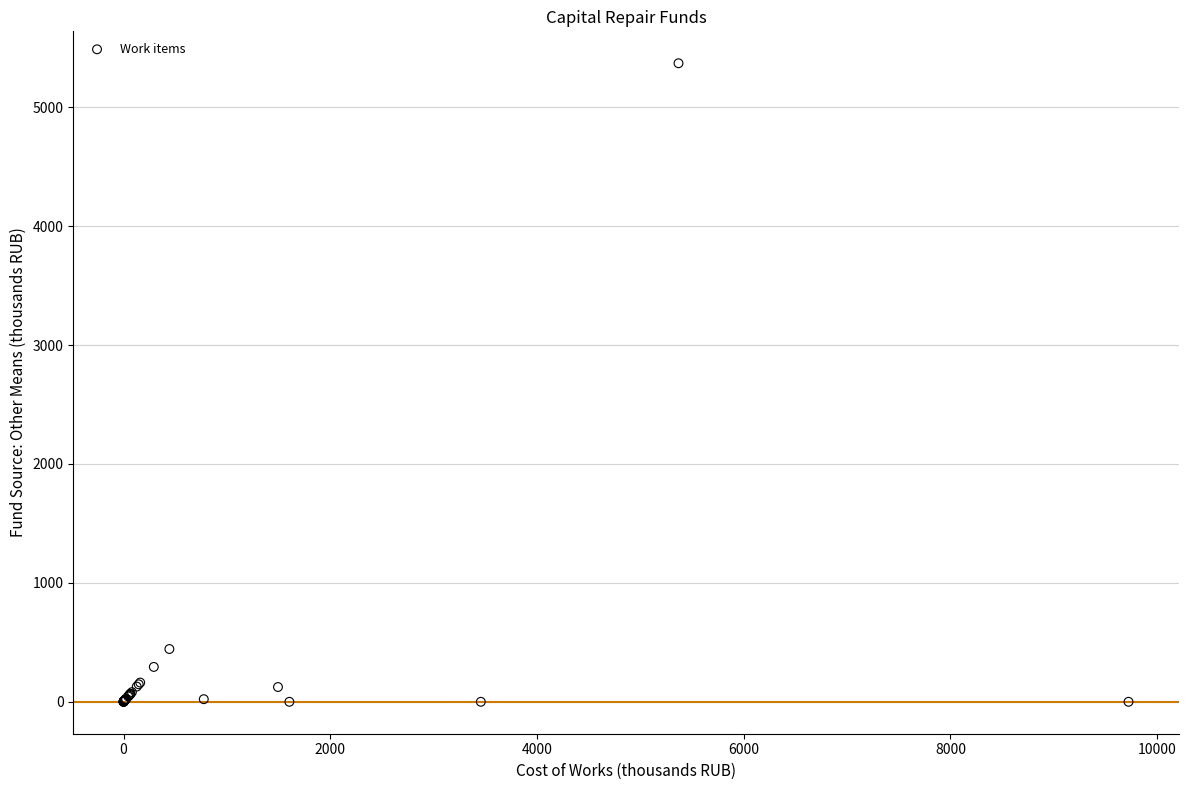

What Y value in the scatter plot is closest to 2684?

443.8